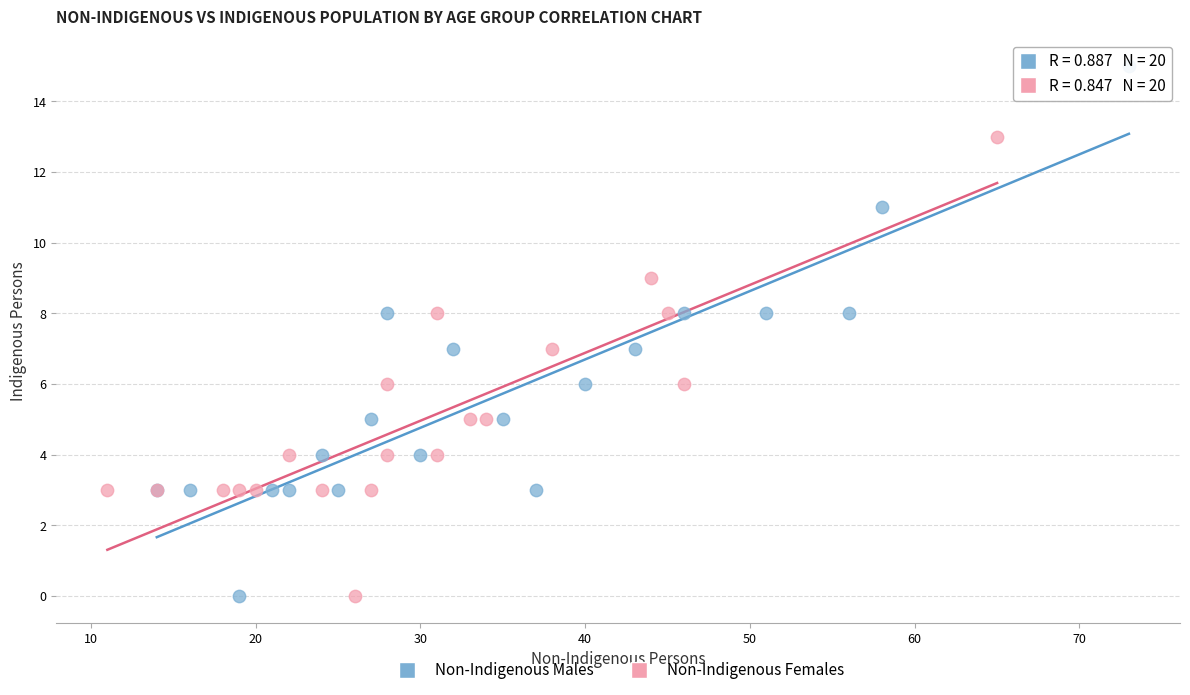

Which series has the largest Y range (max minus min)?

Non-Indigenous Males